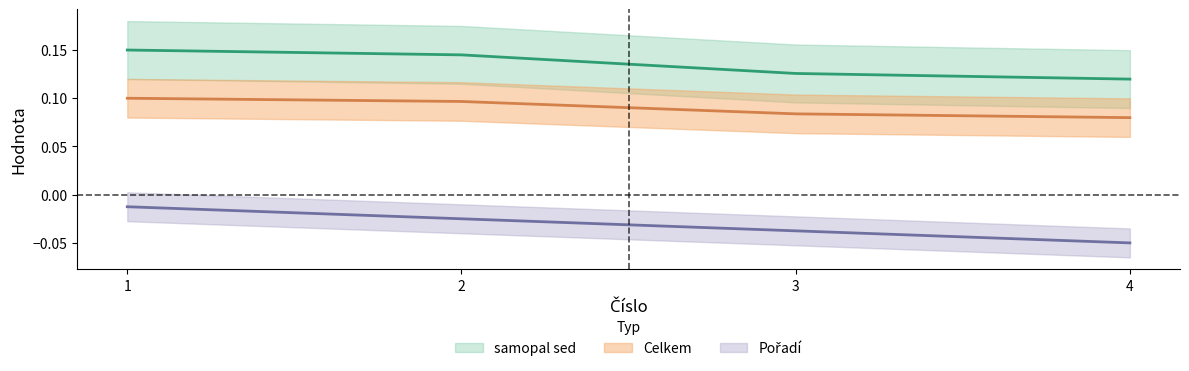

What is the total value across all series at 3?

0.2